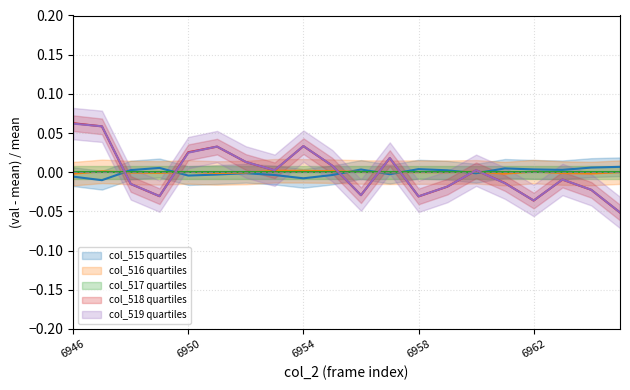

Count the number of categories in the chart.

20